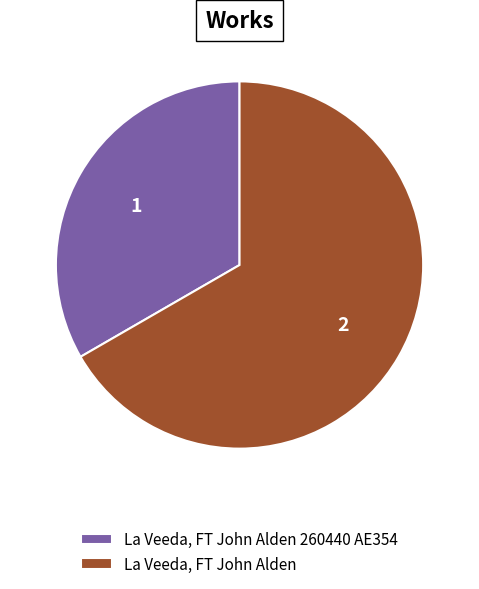

Count the number of slices in the pie.

2